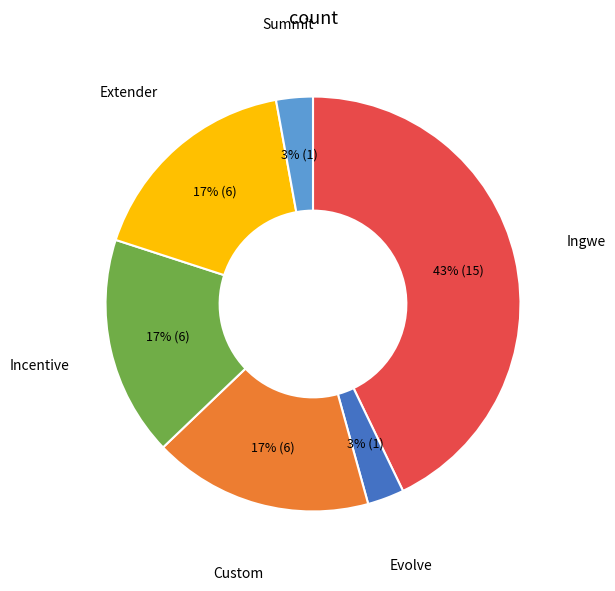

Is there any slice that represents more than half of the pie?

No